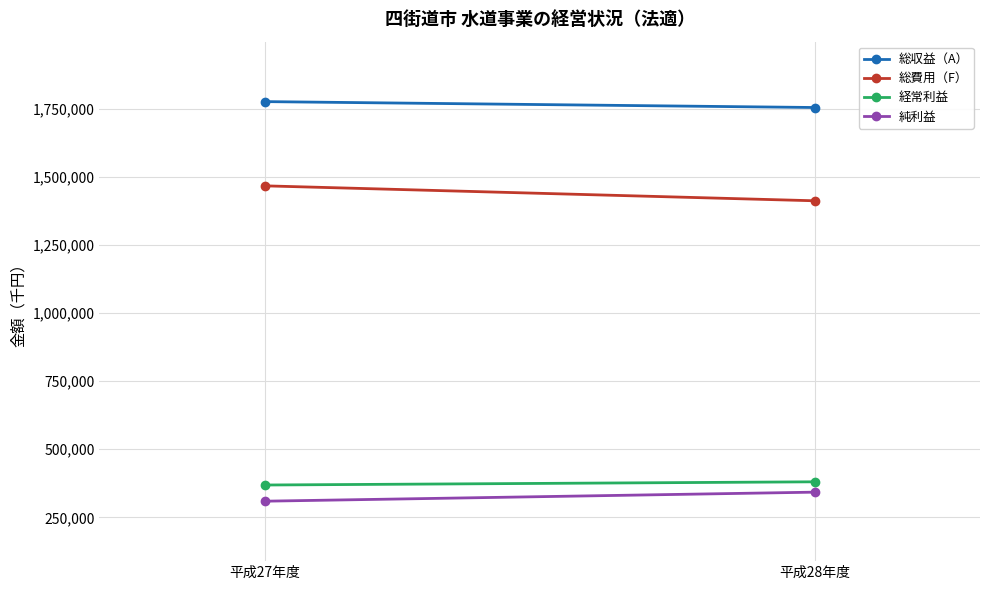

Is the value of 総費用（F） at 平成28年度 greater than the value of 総収益（A） at 平成28年度?

No